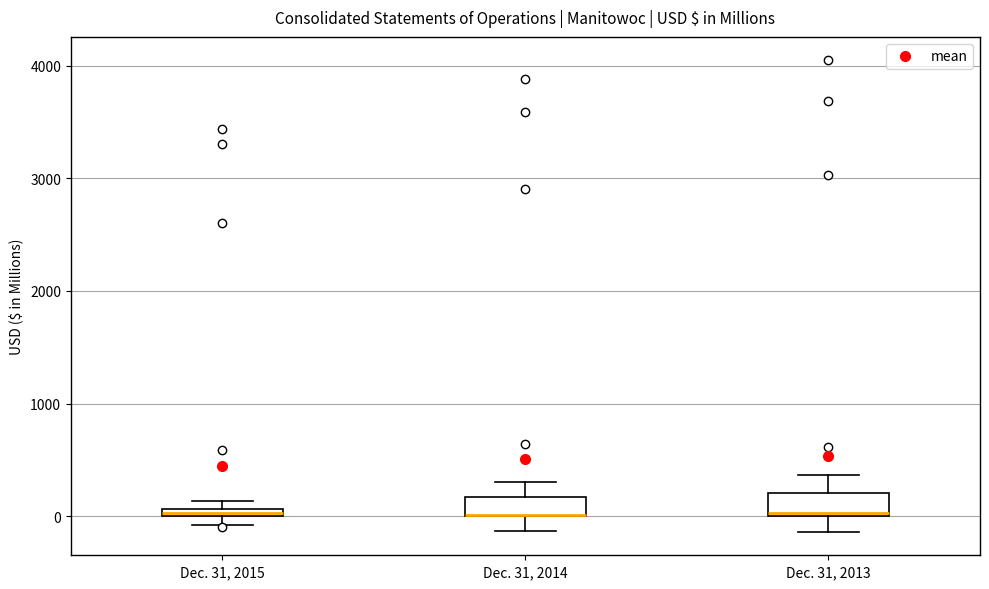

Where is the lower edge of the box for Dec. 31, 2014 on the y-axis? The values are not printed on the chart, so give them approximately, as read against the axis.

0